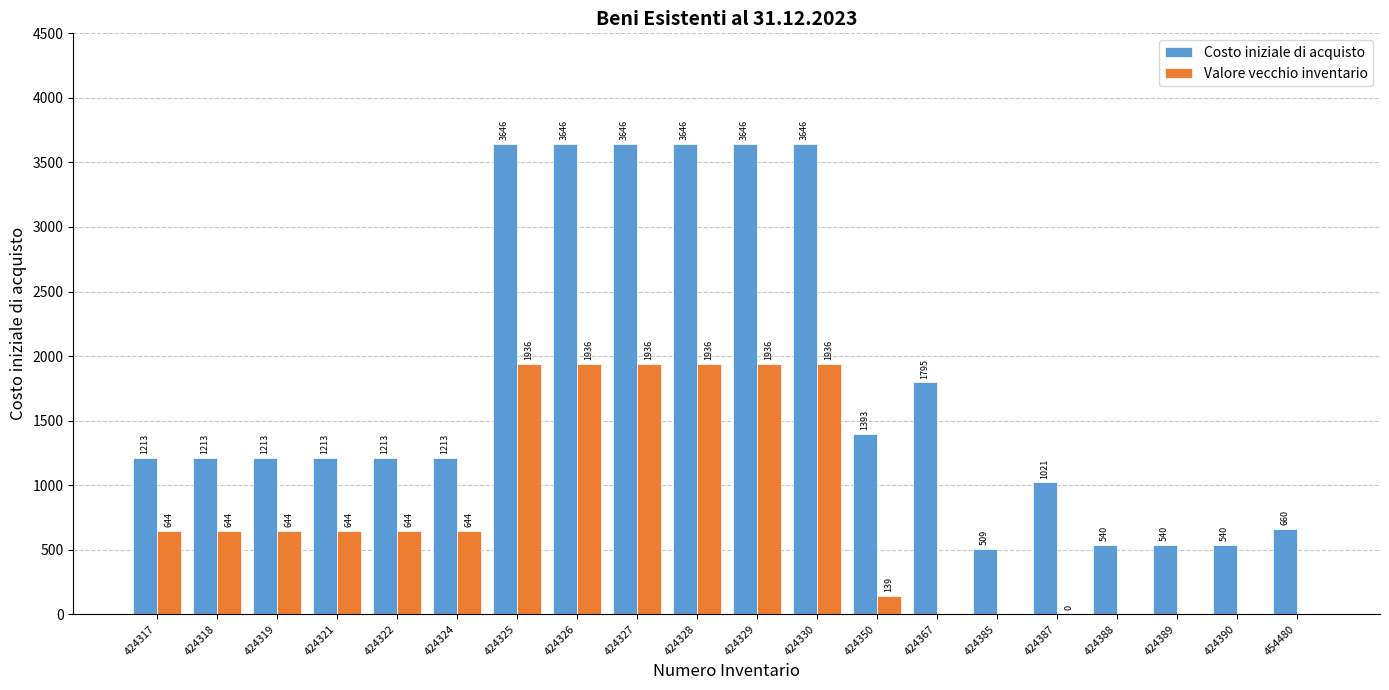

The value of Costo iniziale di acquisto at 424330 is 3645.8. True or false?

True